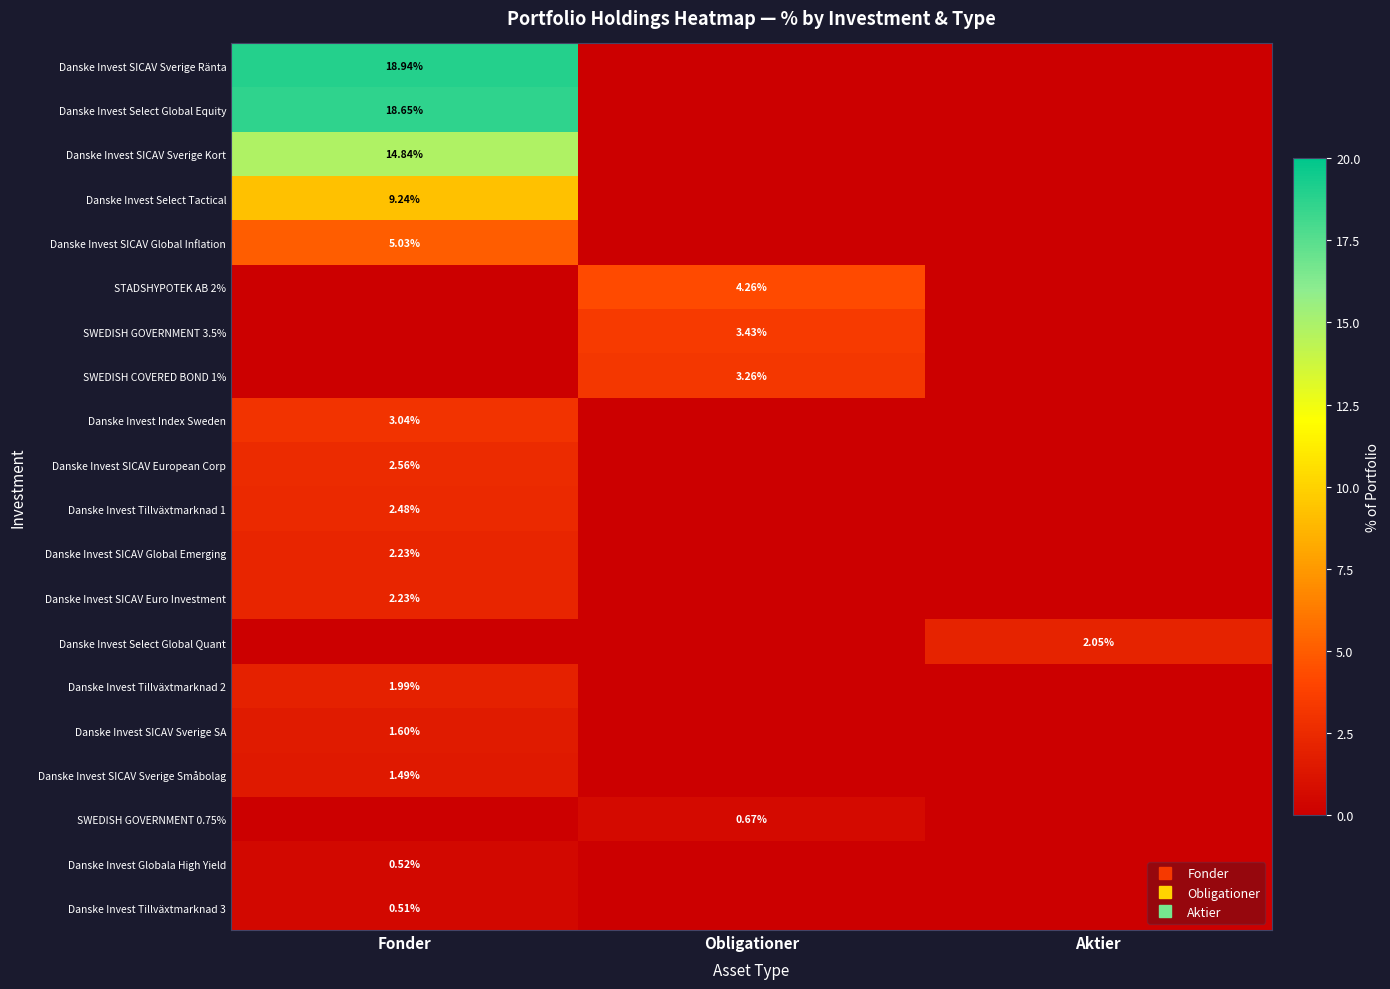

What is the difference between the maximum and second lowest values in the SWEDISH GOVERNMENT 3.5% series?

3.4